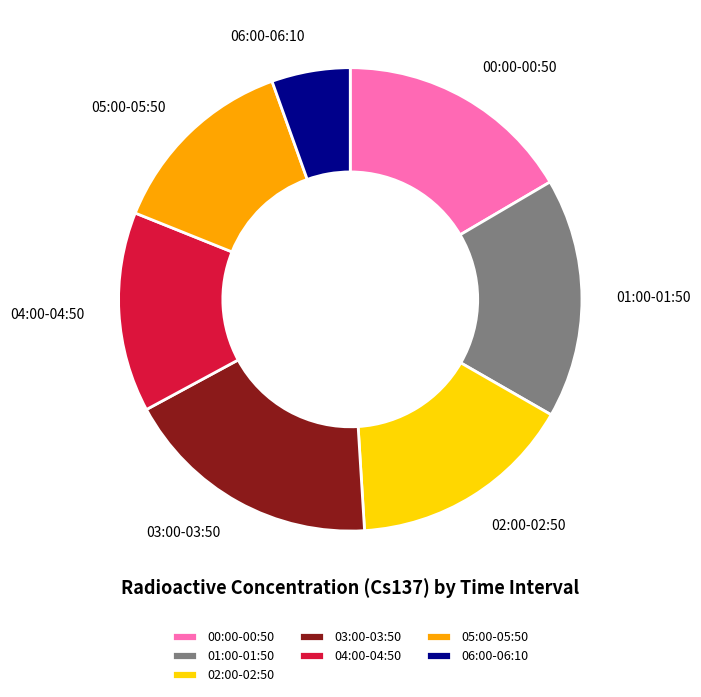

Combined, do 06:00-06:10 and 00:00-00:50 account for over 50%?

No